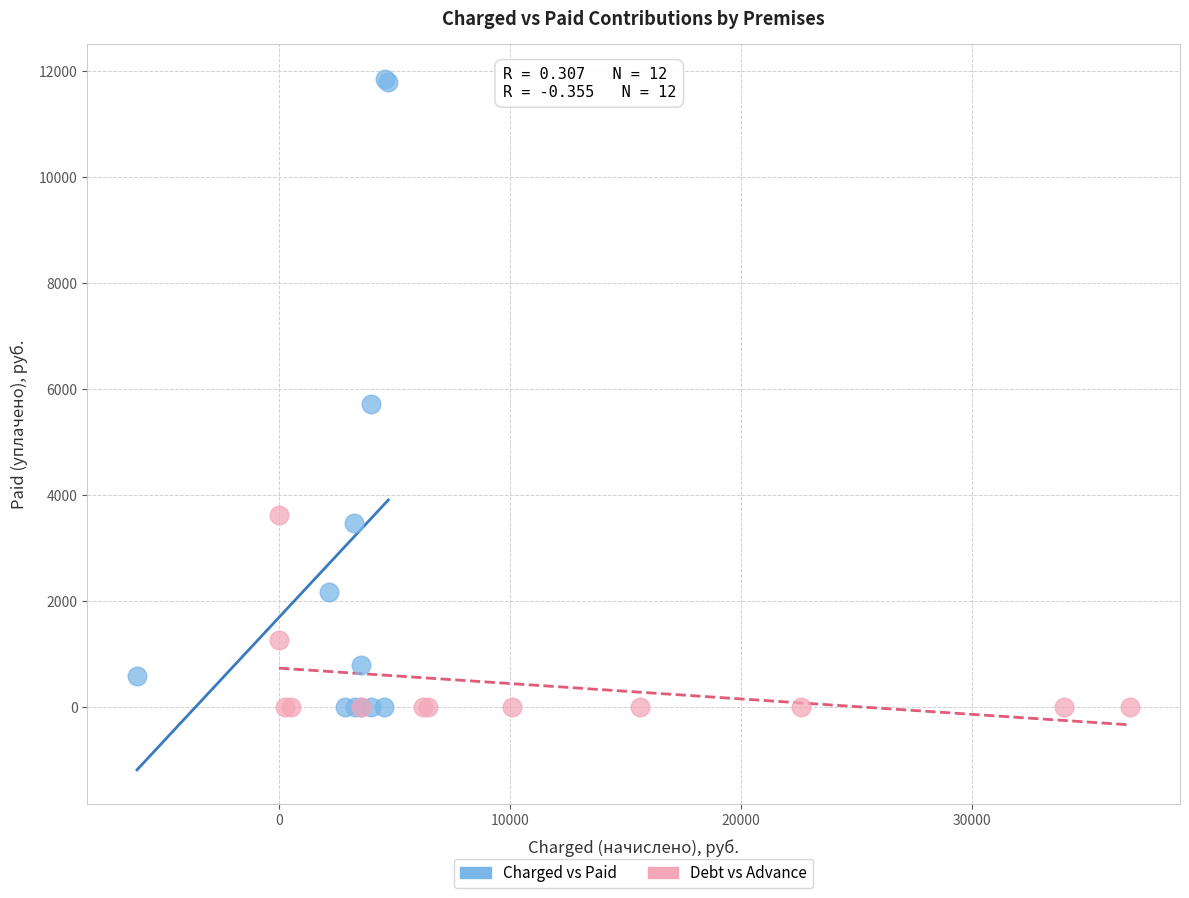

Which series reaches the maximum Y coordinate?

Charged vs Paid